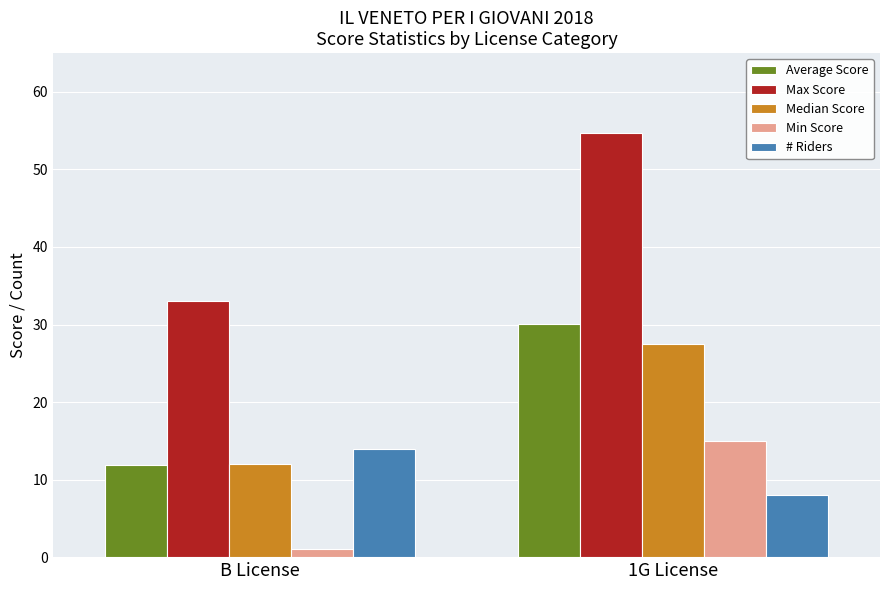

The value of Max Score at 1G License is 54.8. True or false?

True